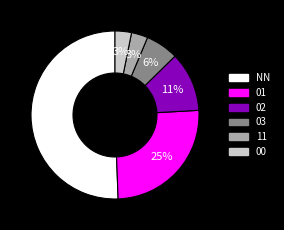

How many slices are in this pie chart?

6